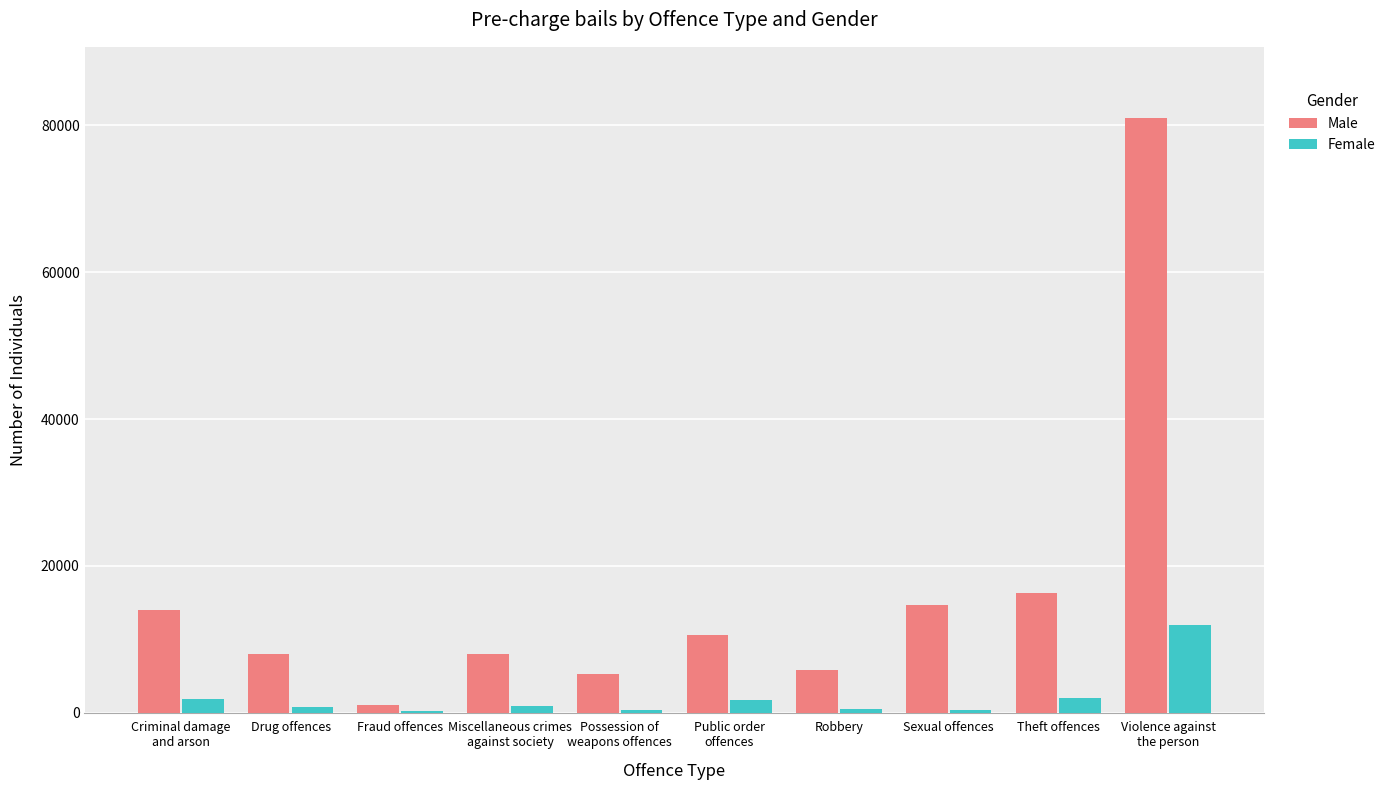

Which series has the largest total across all categories?

Male